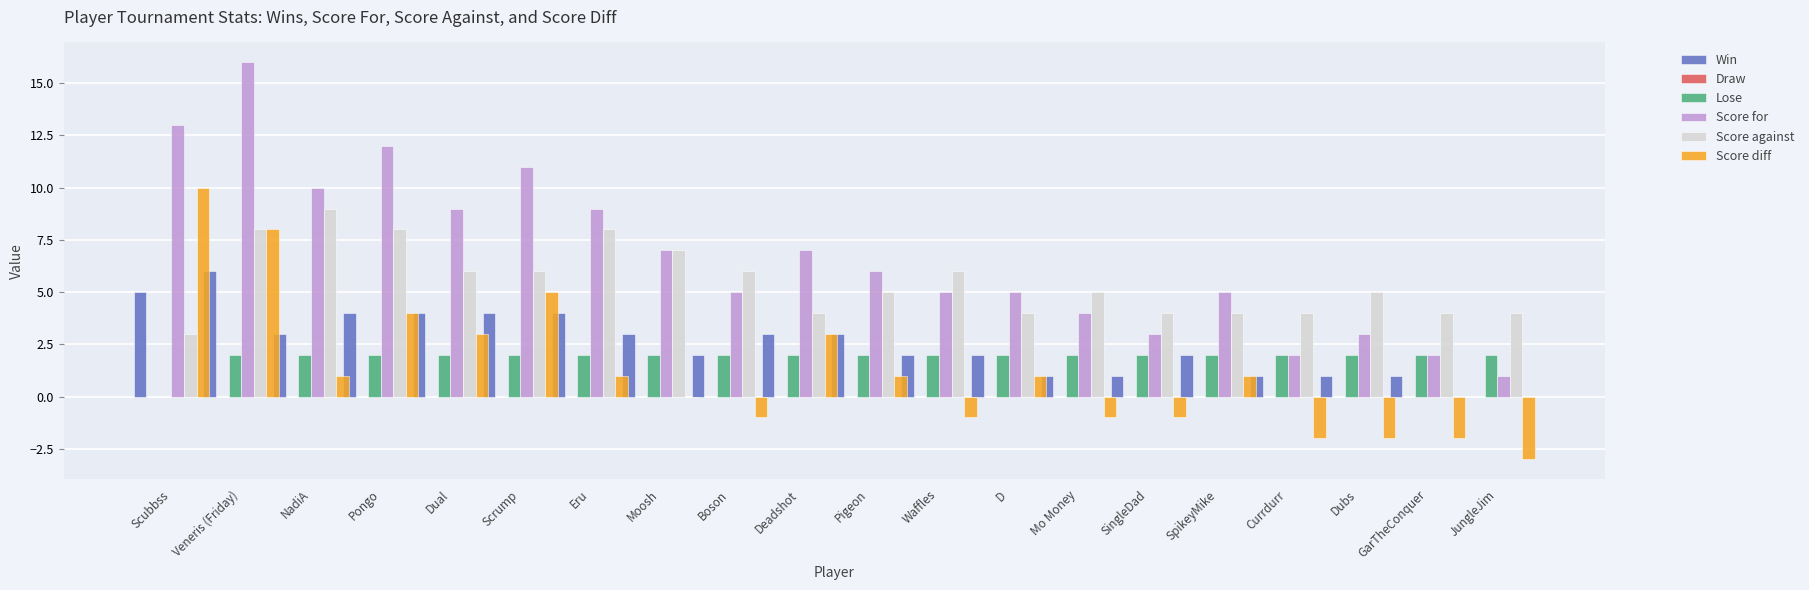

What is the total value across all series at Dual?

24